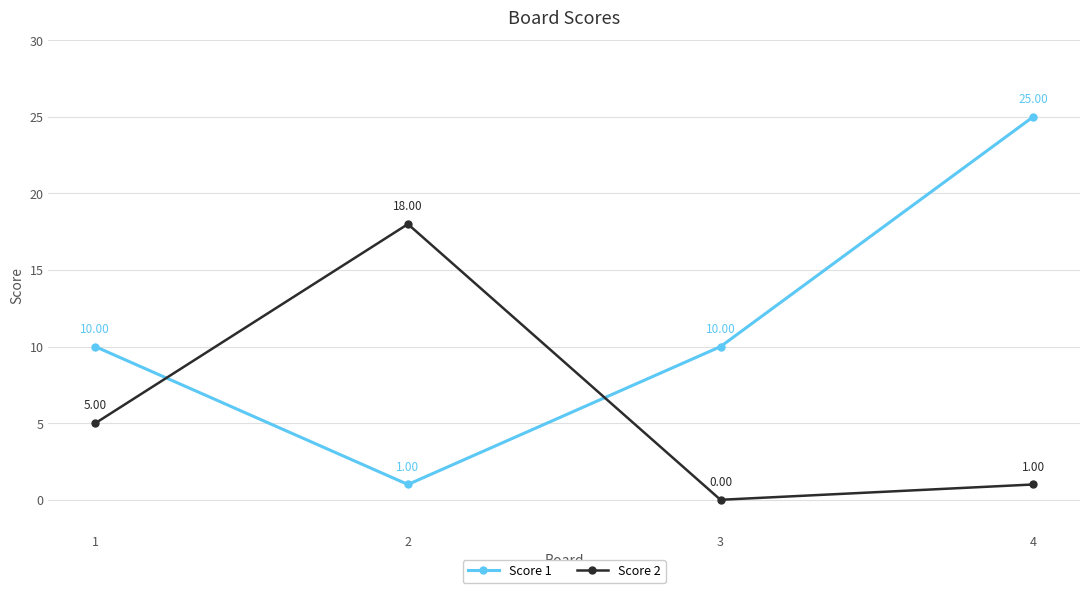

Count the Score 1 values in the range 10 to 25.

3